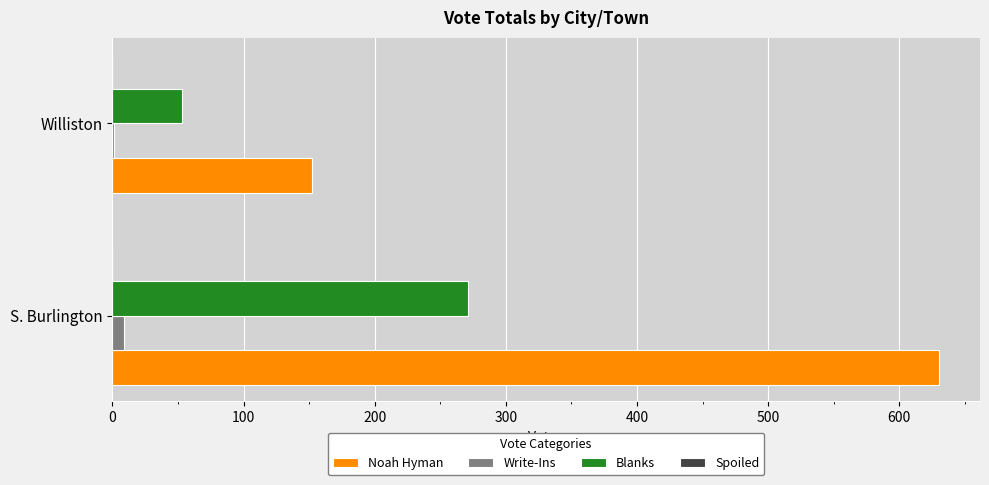

Which series changed the most between S. Burlington and Williston?

Noah Hyman